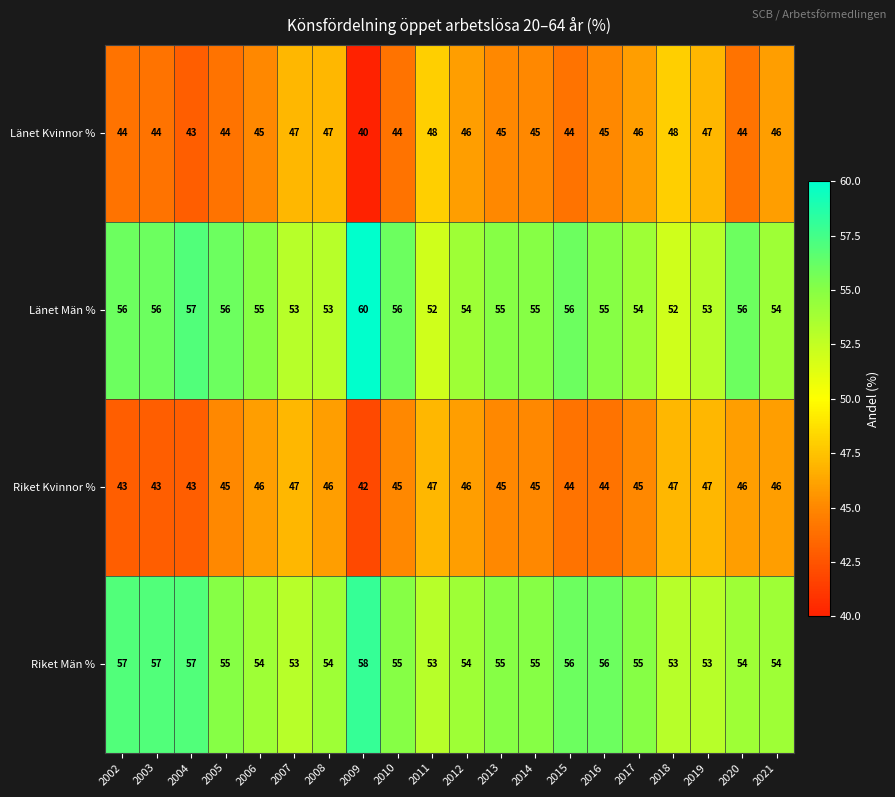

Is the value of Länet Kvinnor % at 2021 greater than the value of Riket Kvinnor % at 2010?

Yes